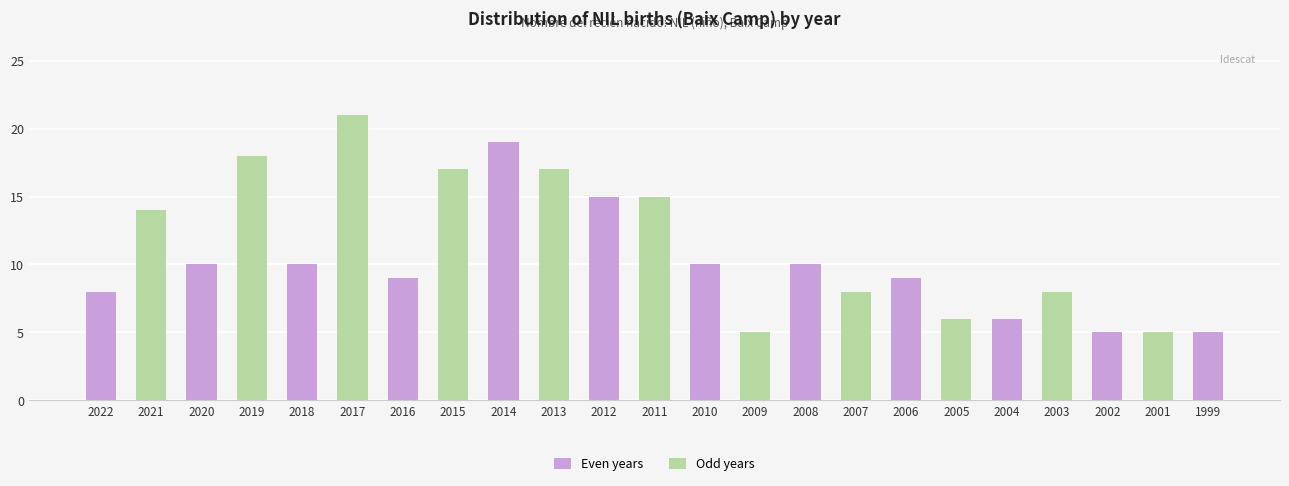

What is the value of the 14th bar from the left?

5